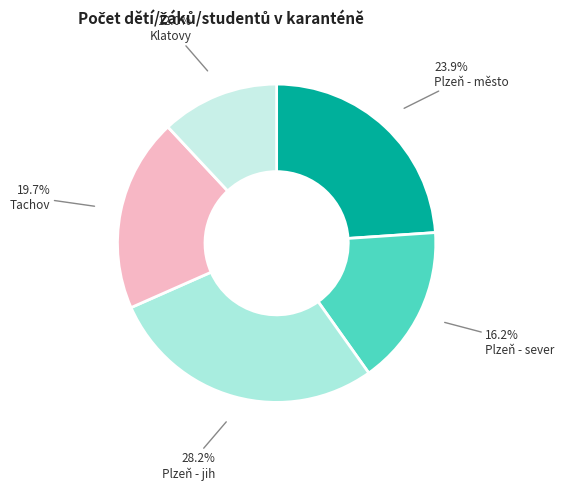

What is the change in value from Plzeň - jih to Klatovy?

-19